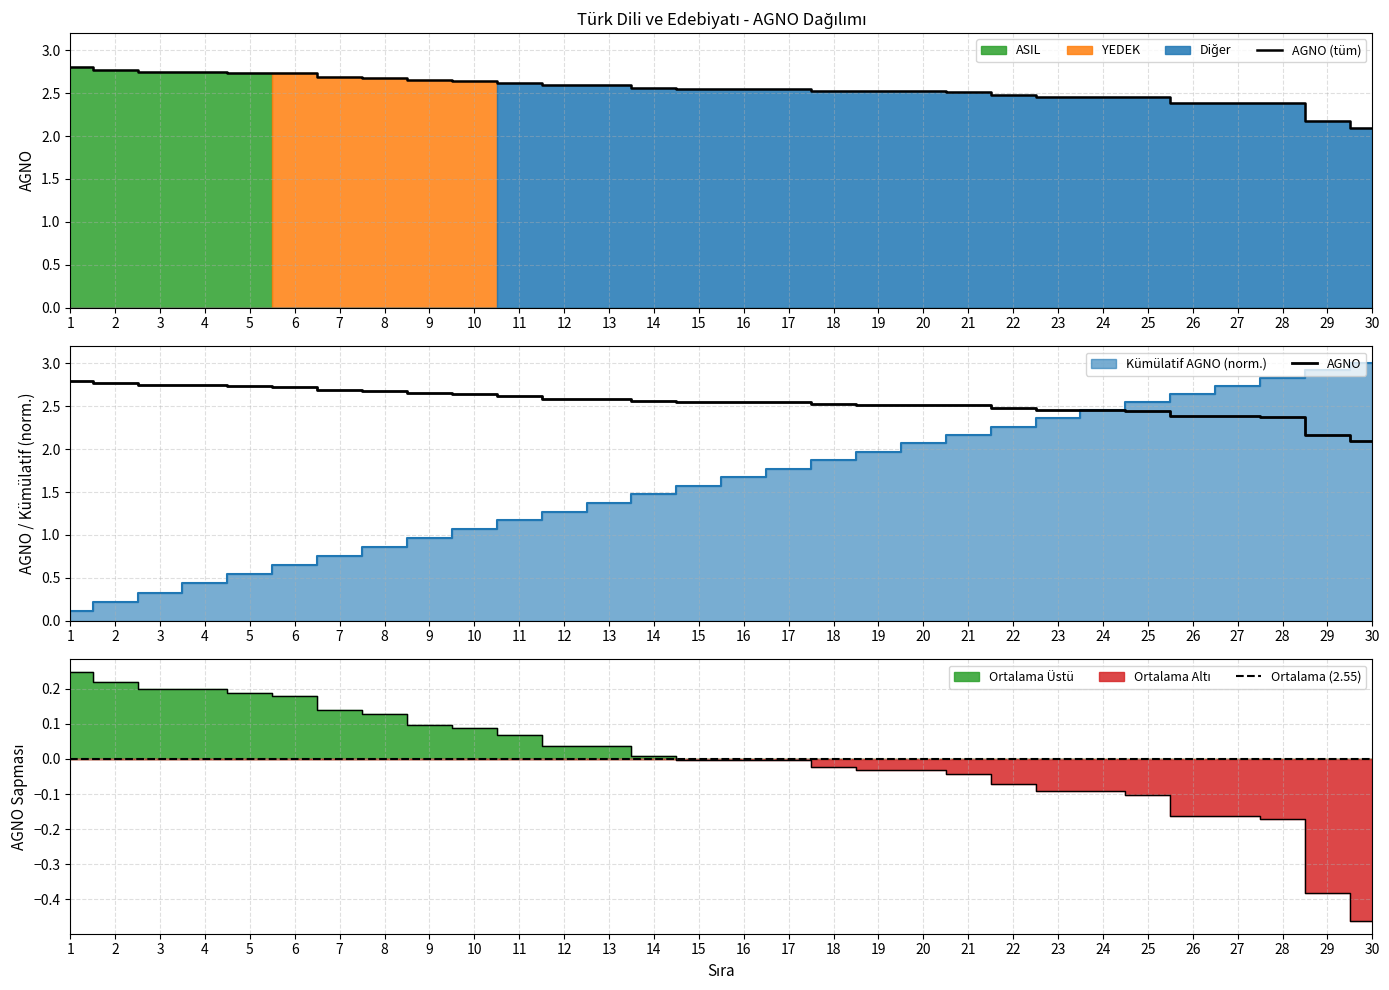

The AGNO series shows 2.8 at 1. True or false?

True